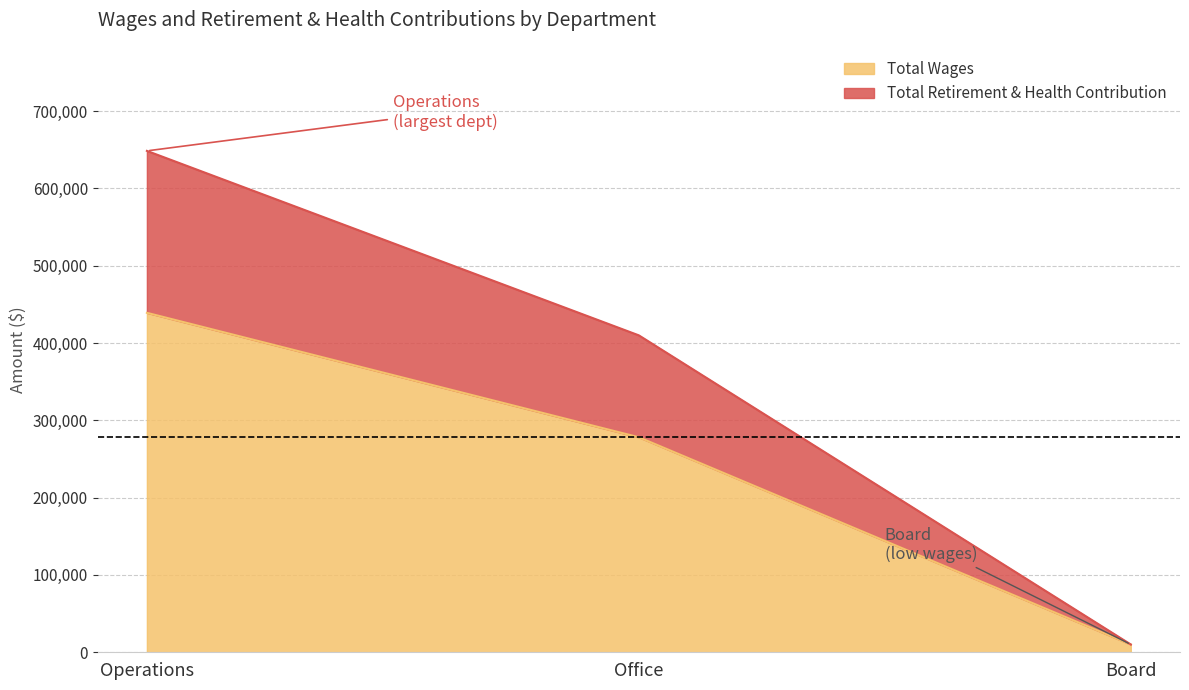

What is the difference between the second highest and minimum values in the Total Wages series?

268042